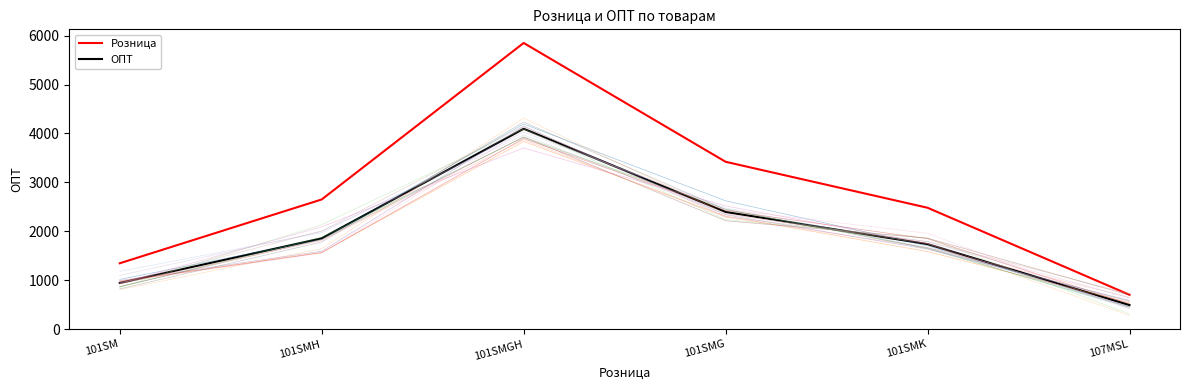

What is the value of the ОПТ point at the 5th from the left?

1736.0